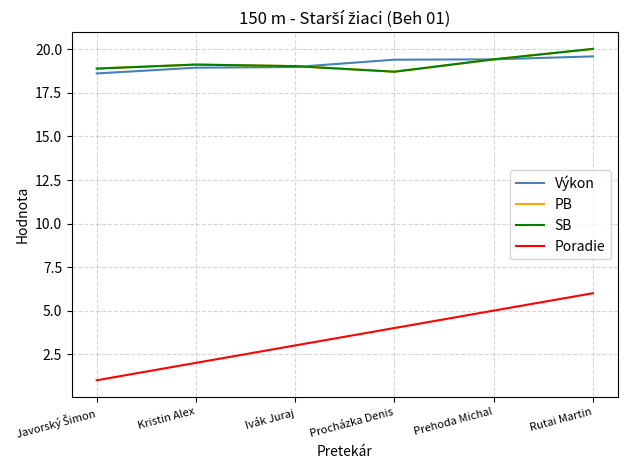

What is the spread (max minus min) of values at Ivák Juraj?

16.0